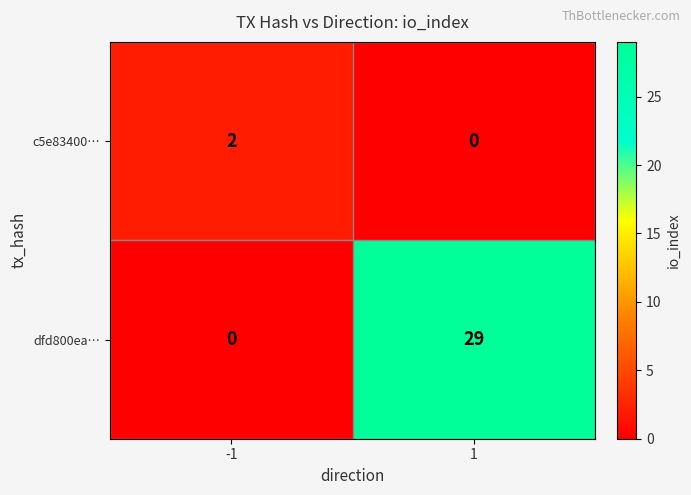

Reading left to right, transcribe all the data shown in this chart.

c5e83400…: 2	0
dfd800ea…: 0	29